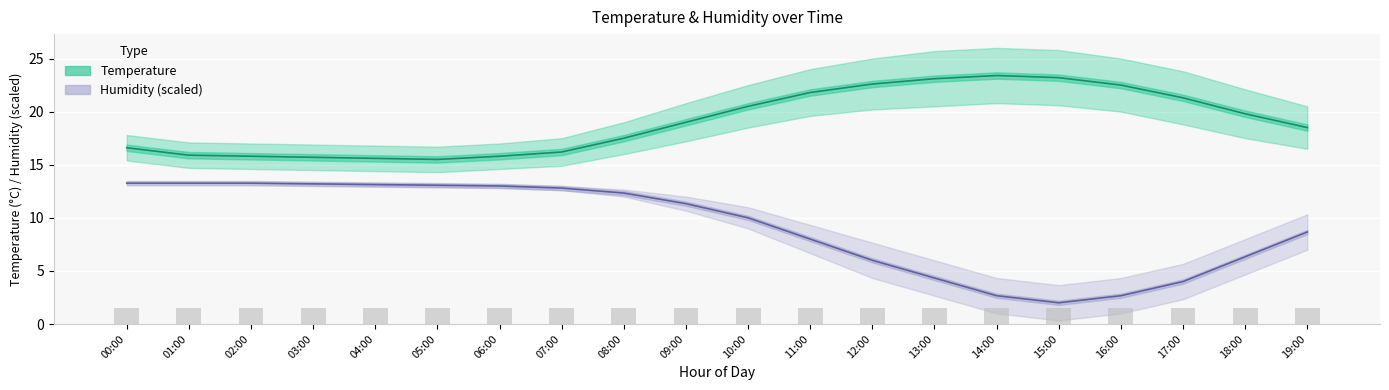

How many bars are there in each group?

2